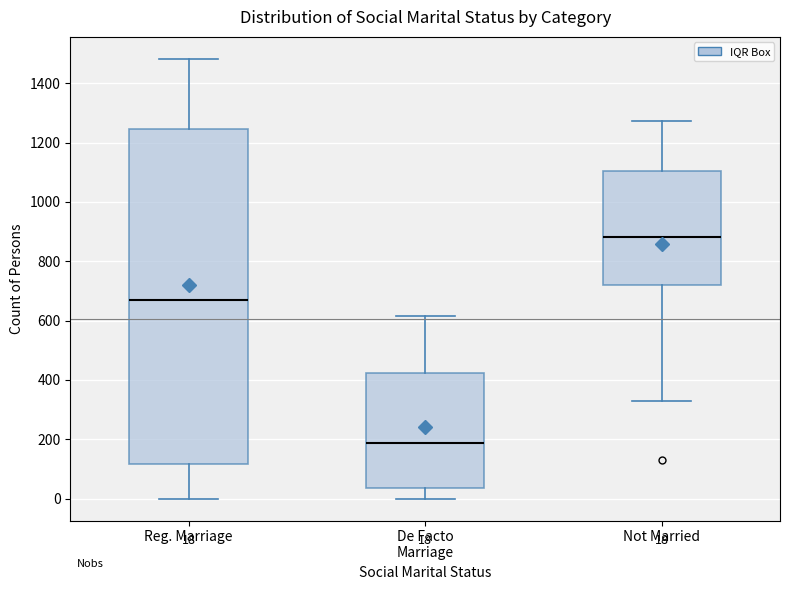

Which box has the highest median line?

Not Married